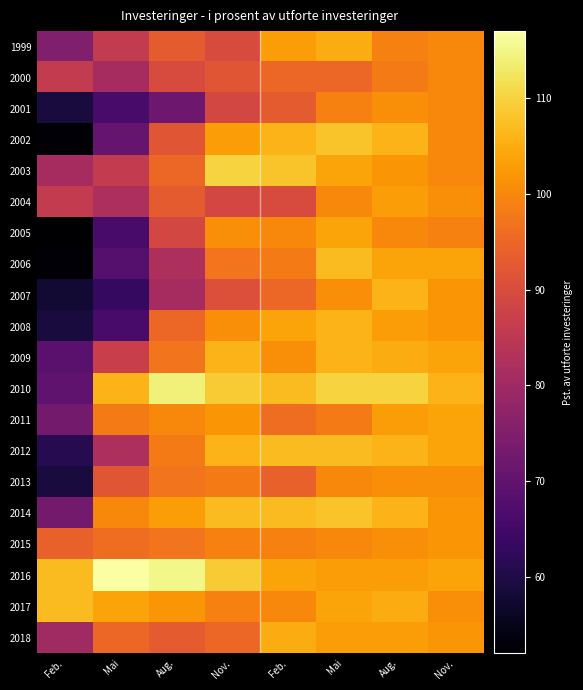

What is the total value across all series at Nov.?

1993